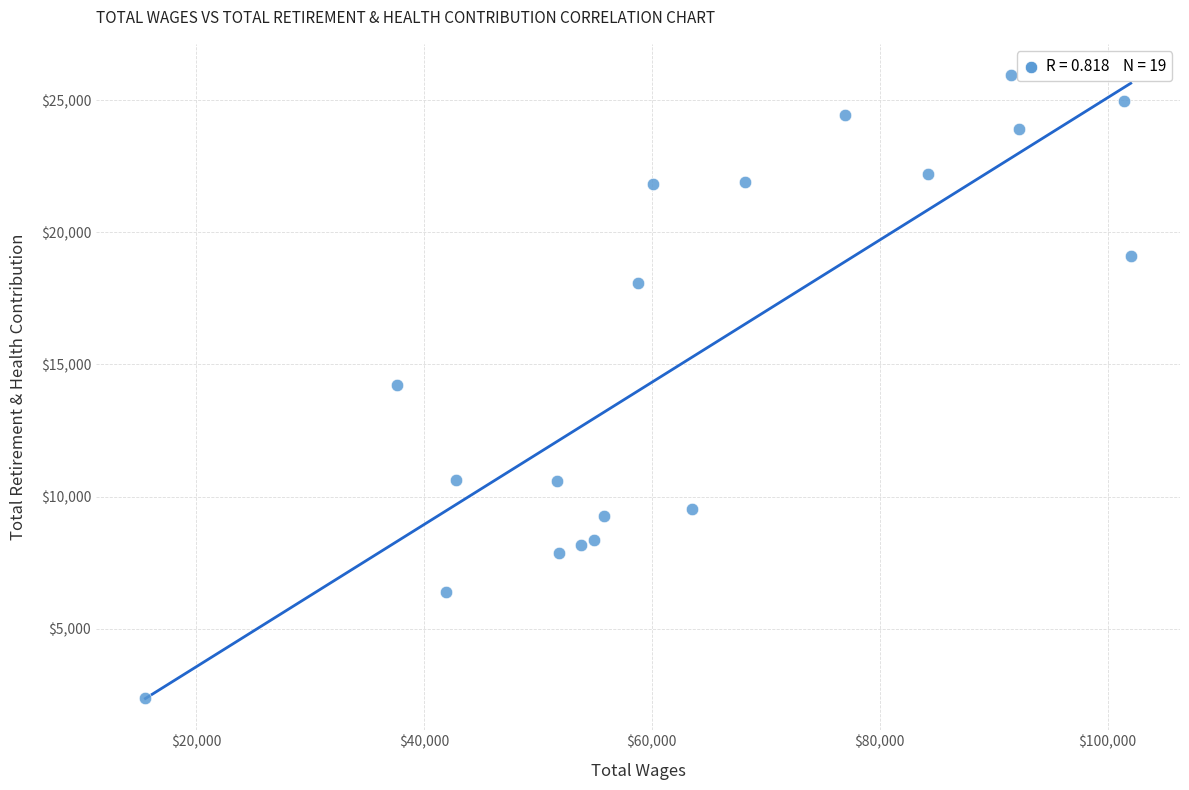

What is the range of X values (max minus min)?

86466